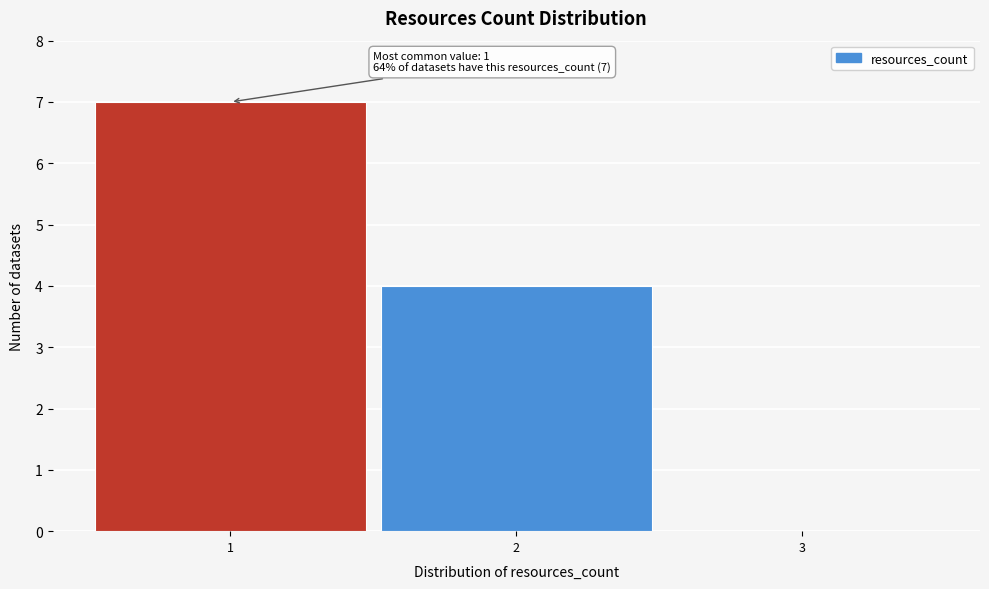

Which range on the x-axis has the tallest bar?

0.5 to 1.5